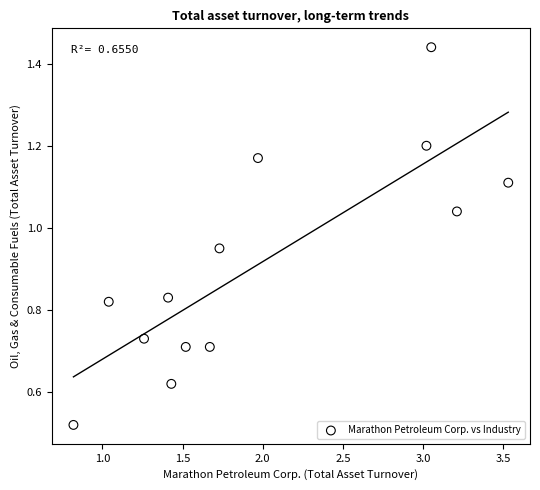

What is the range of X values (max minus min)?

2.7